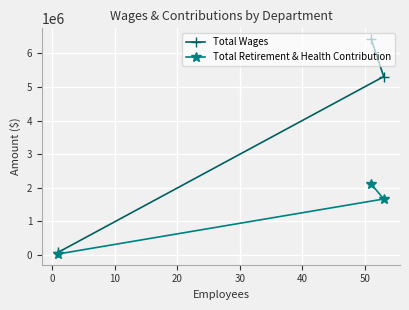

What is the sum of all Total Wages values?

11809489